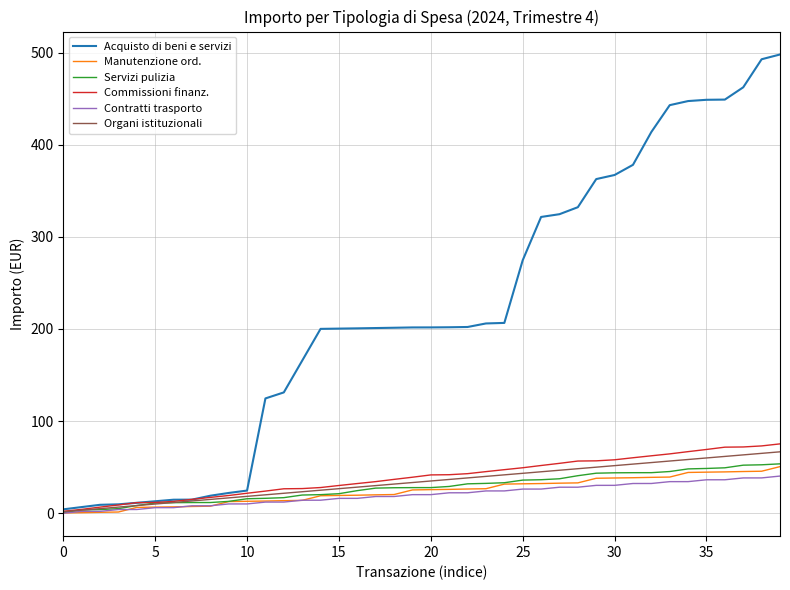

At how many categories does at least one series exceed 296?

14